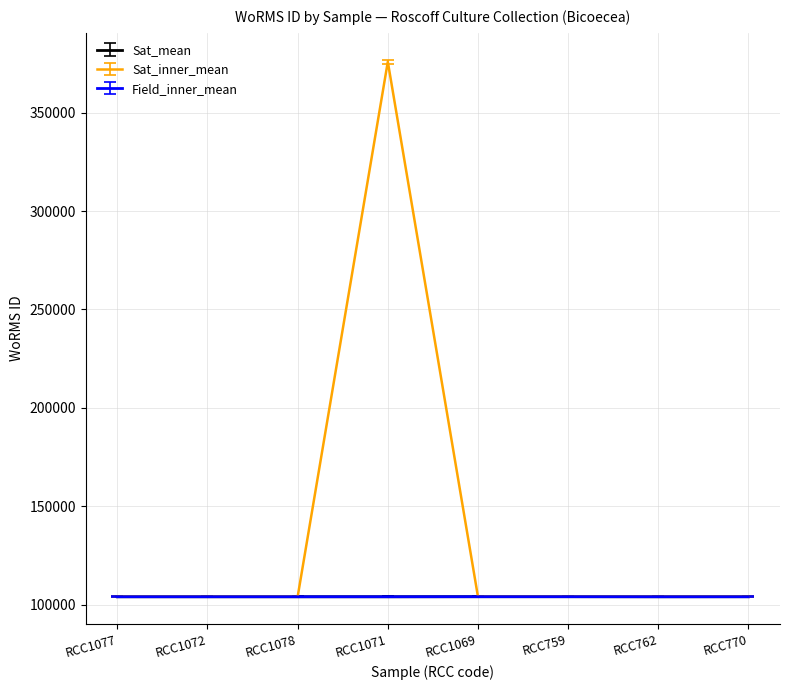

The value of Field_inner_mean at RCC759 is 104015. True or false?

True